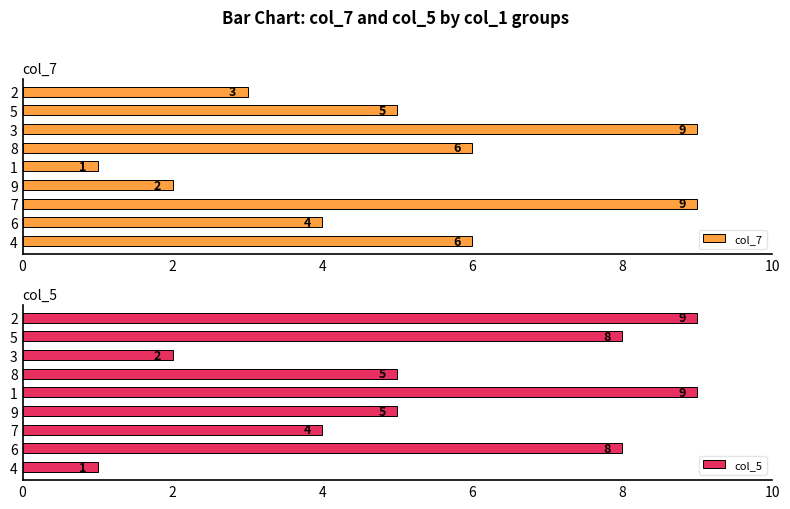

What are all the series names shown in the legend?

col_7, col_5